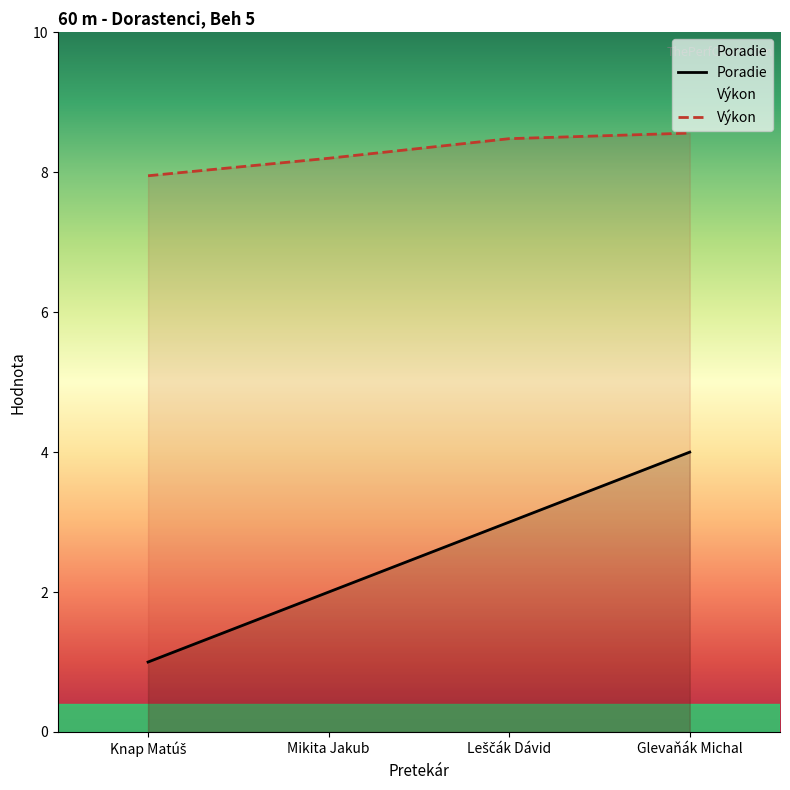

True or false: Poradie has a value of 0.3 at Knap Matúš.

False